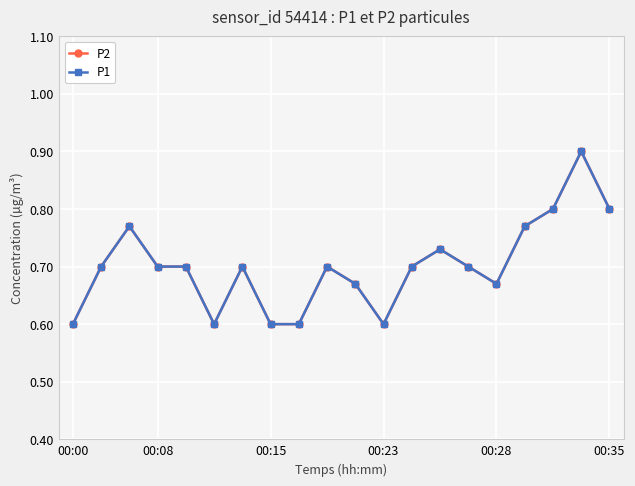

In P1, how many points are lower than both neighbors (excluding endpoints)?

3